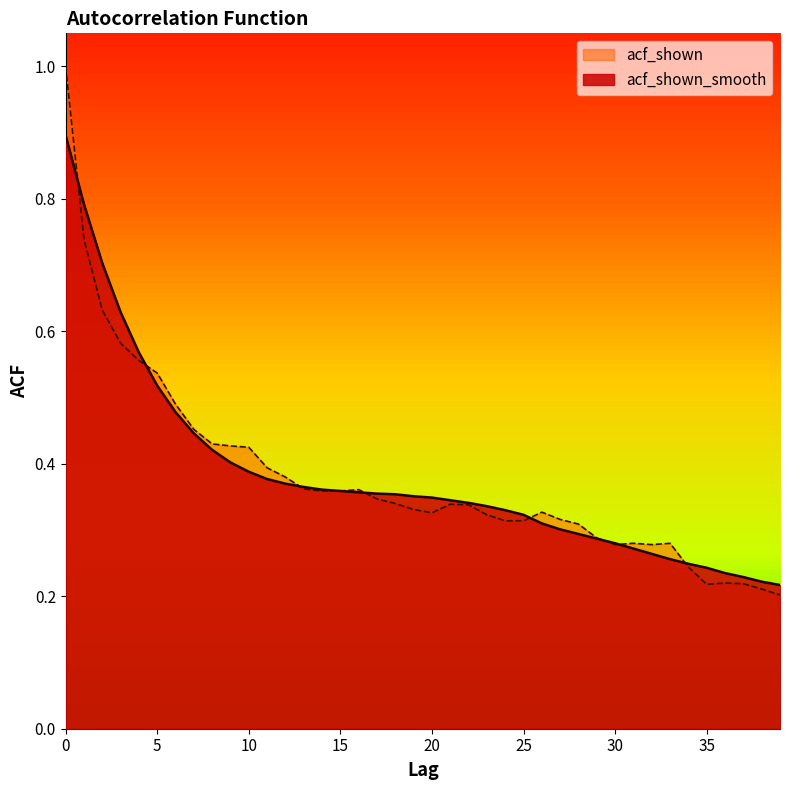

Rank the series by their maximum value, from lowest to highest.

acf_shown_smooth, acf_shown